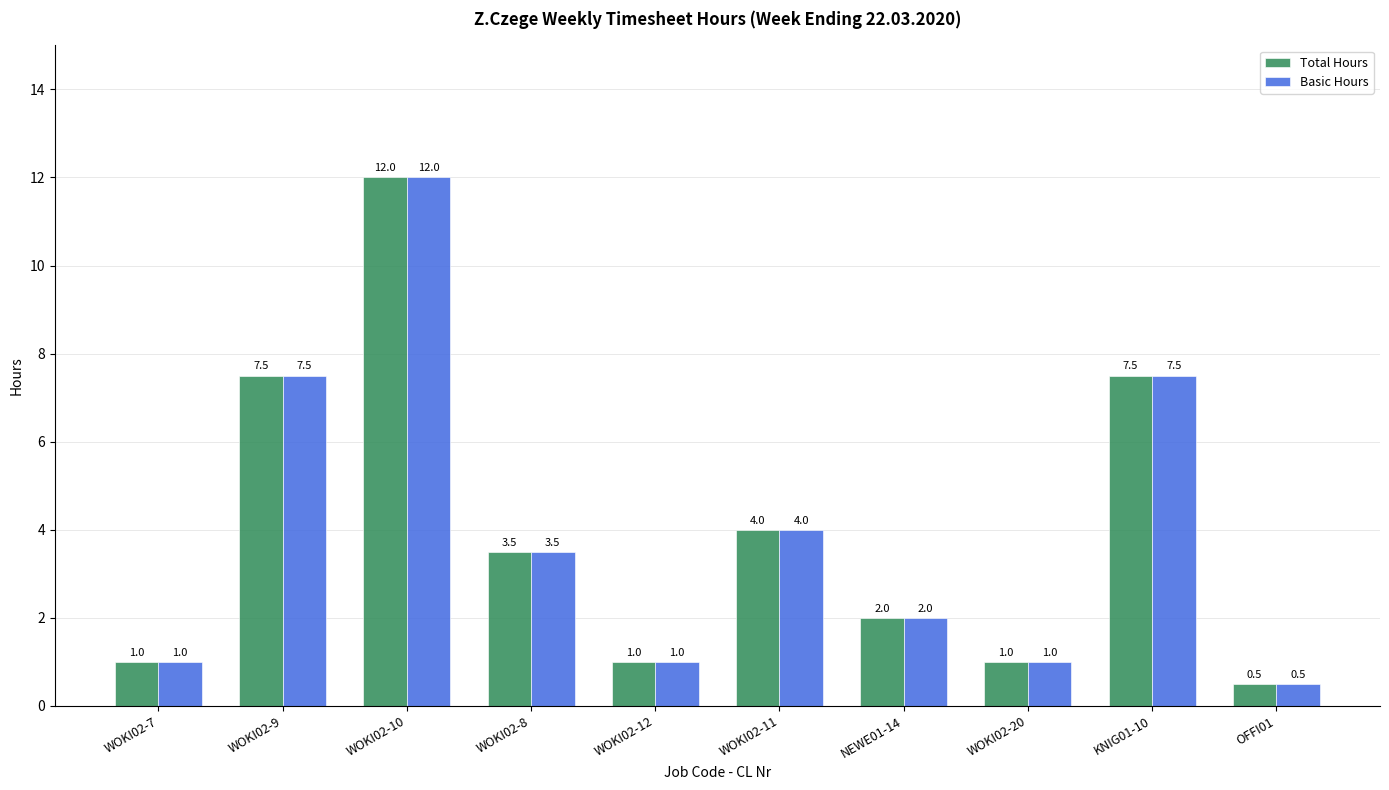

What is the total value across all series at WOKI02-8?

7.0